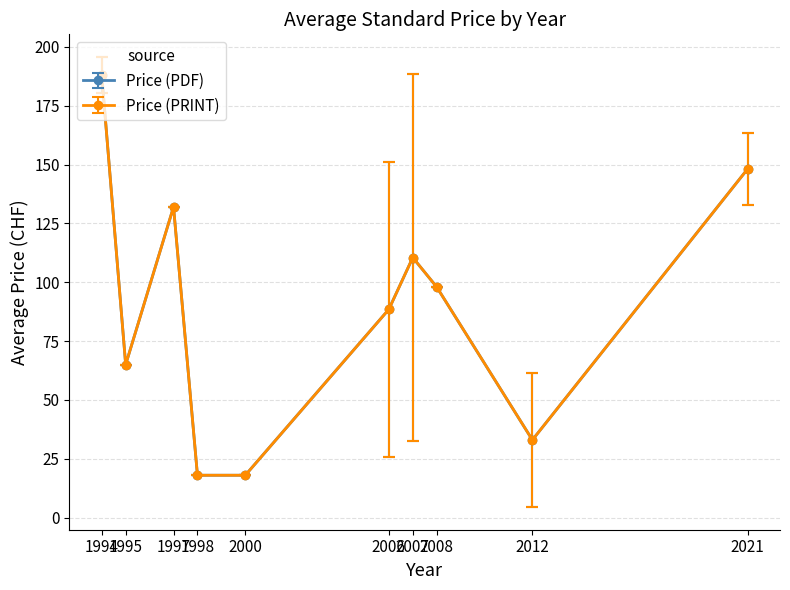

What is the sum of the Price (PDF) values at 1994 and 1995?

260.8